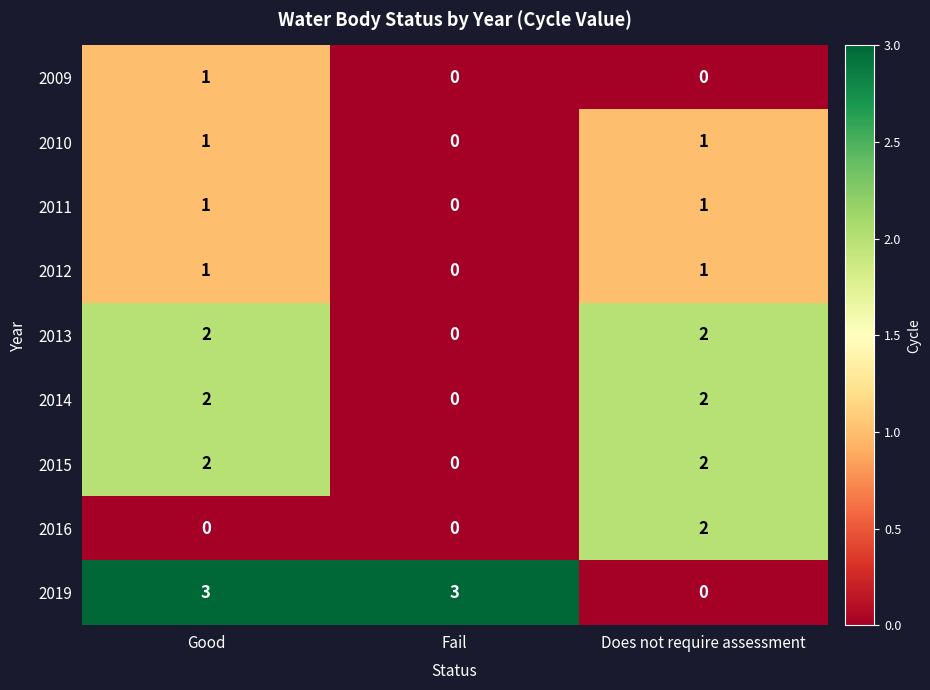

At which category is the sum across all series the highest?

Good